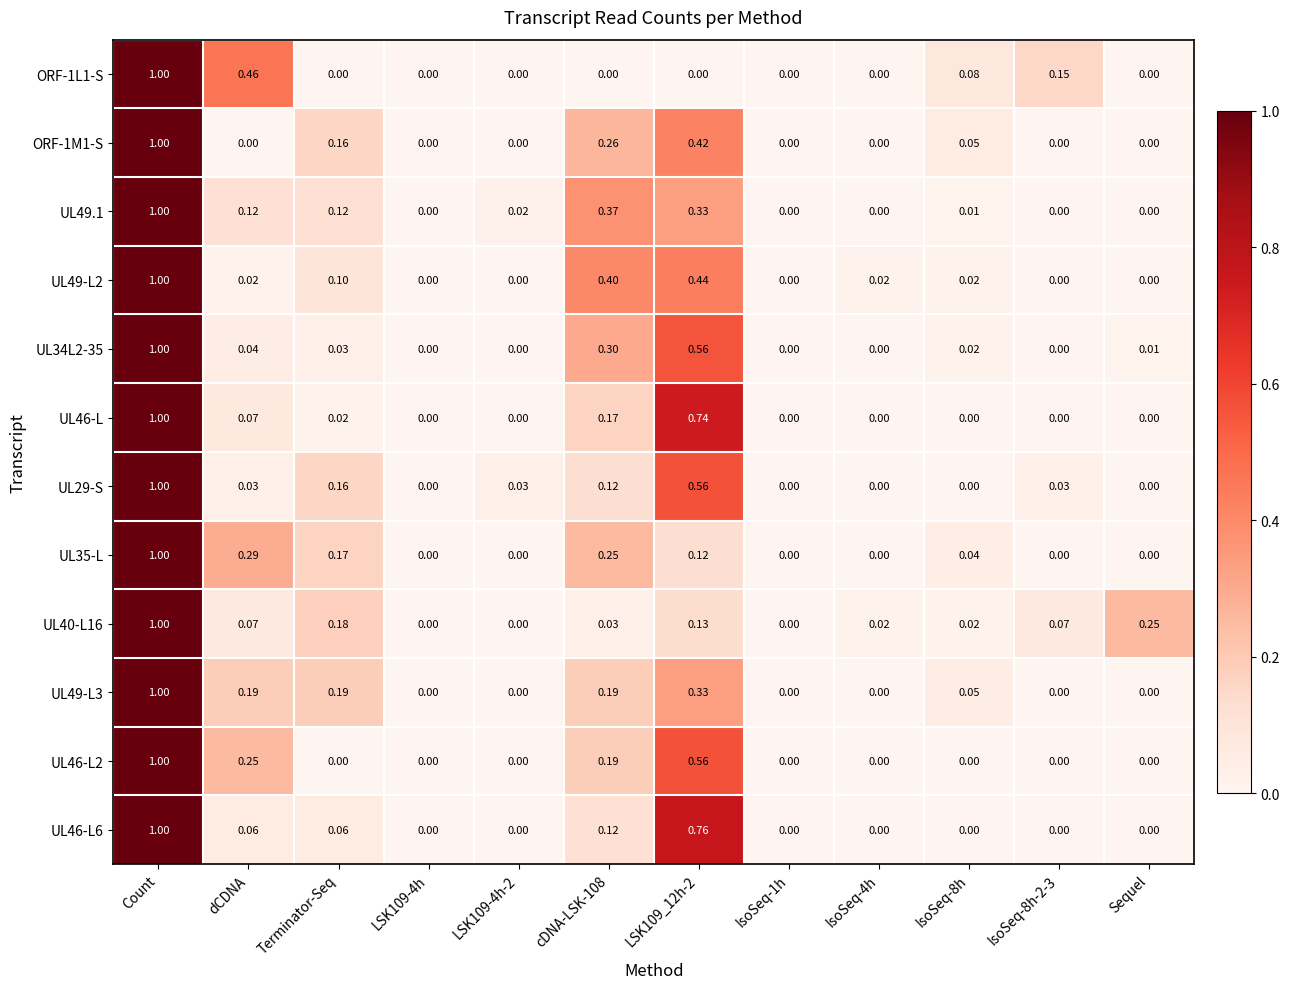

At which category does the chart reach its peak across all series?

Count